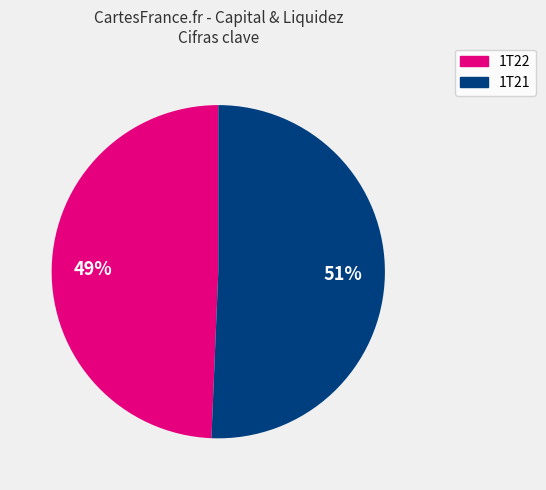

Is there a majority slice in this chart?

Yes